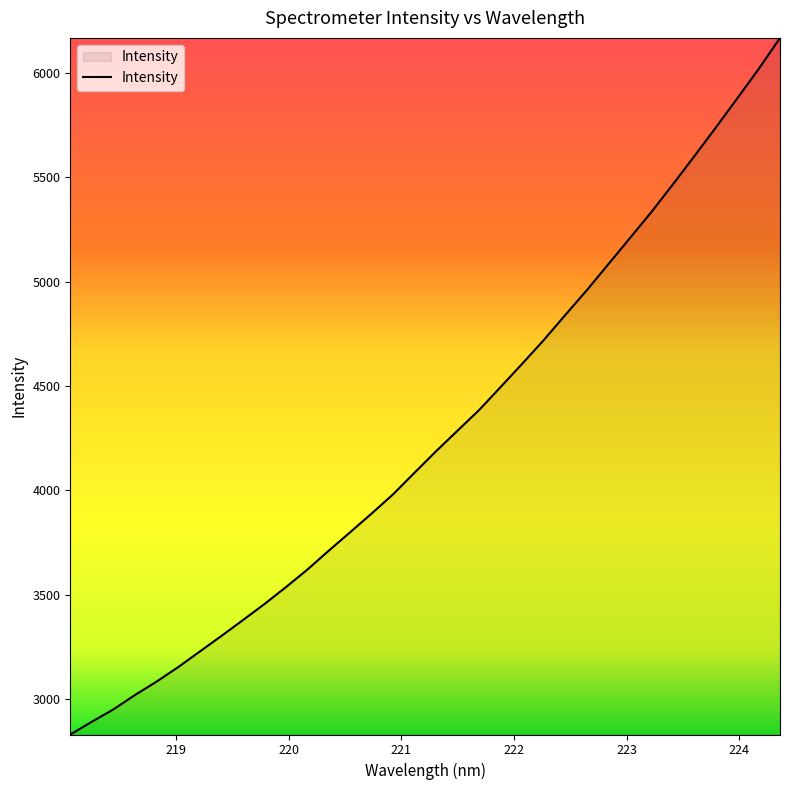

What is the difference between the maximum and minimum values?

3339.8